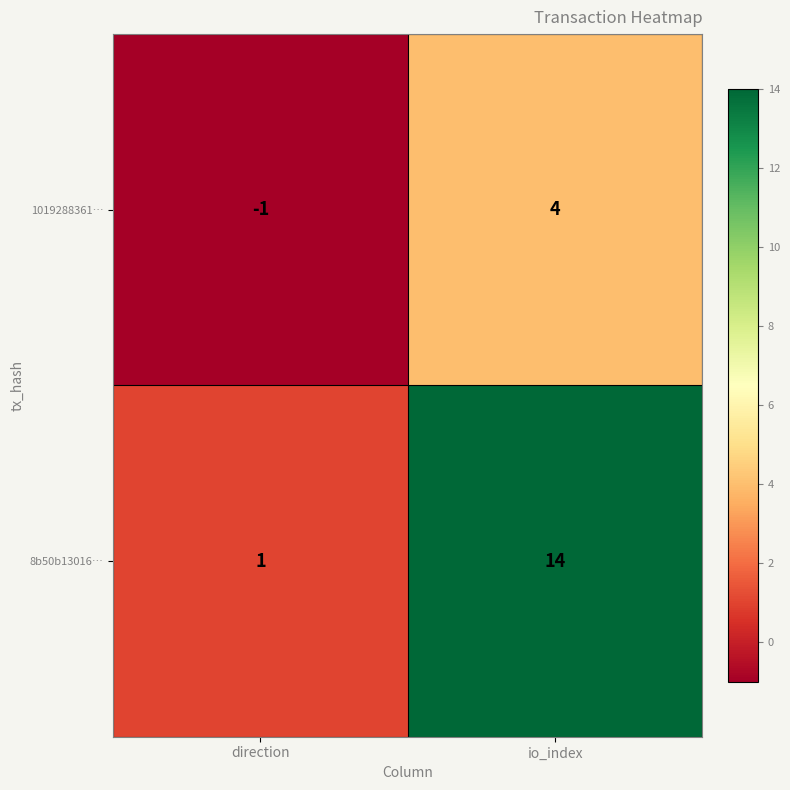

Count the number of categories in the chart.

2